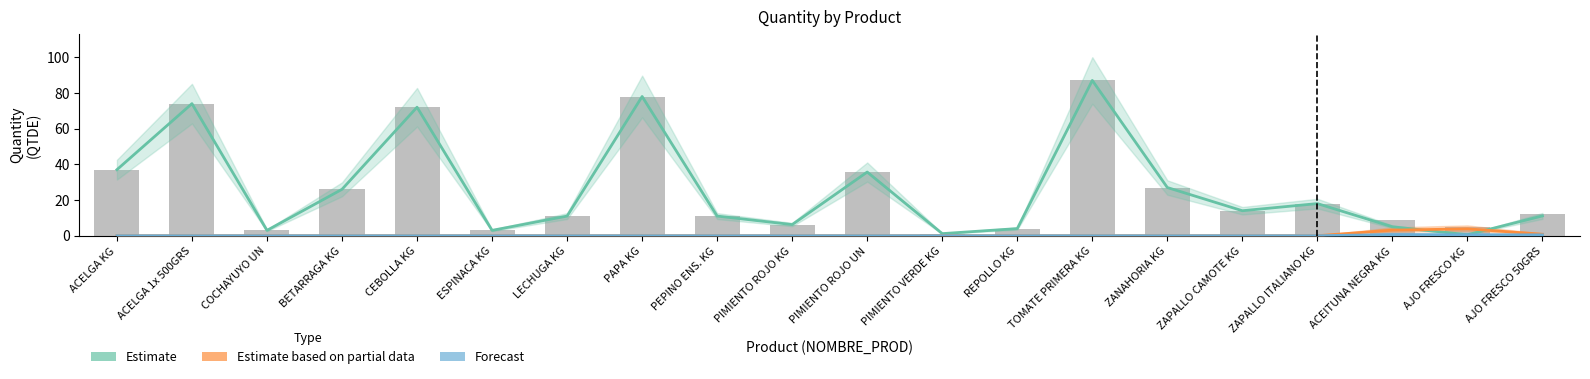

True or false: Estimate has a value of 41.0 at TOMATE PRIMERA KG.

False